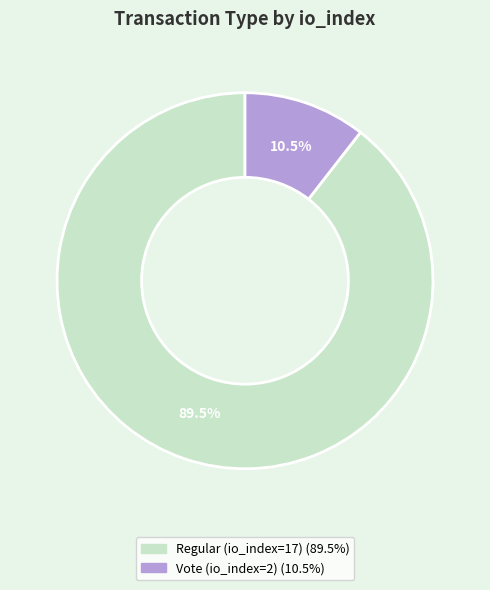

How many slices are in this pie chart?

2